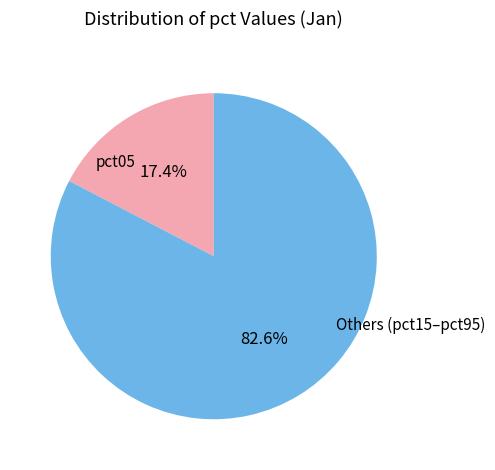

Which slice is the largest?

Others (pct15–pct95)